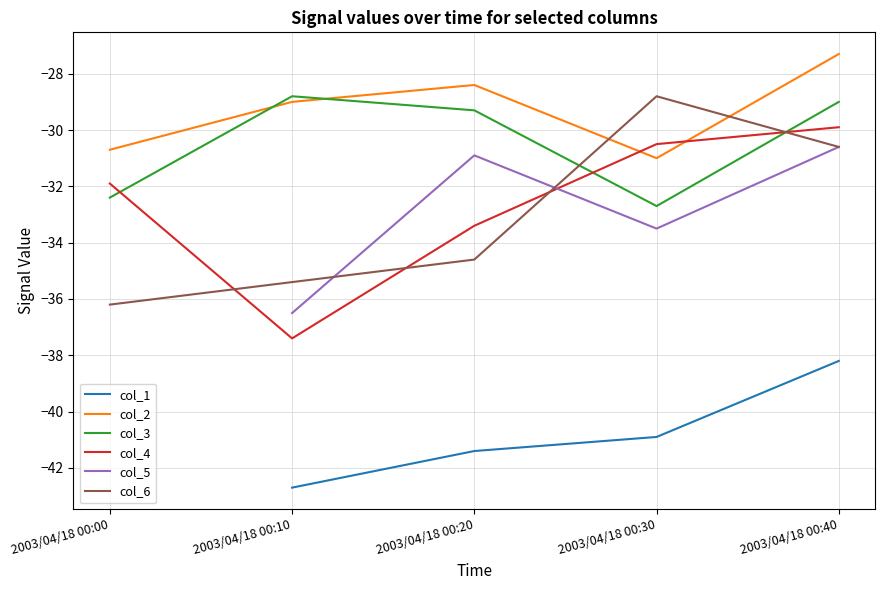

Count the number of data series in this chart.

6